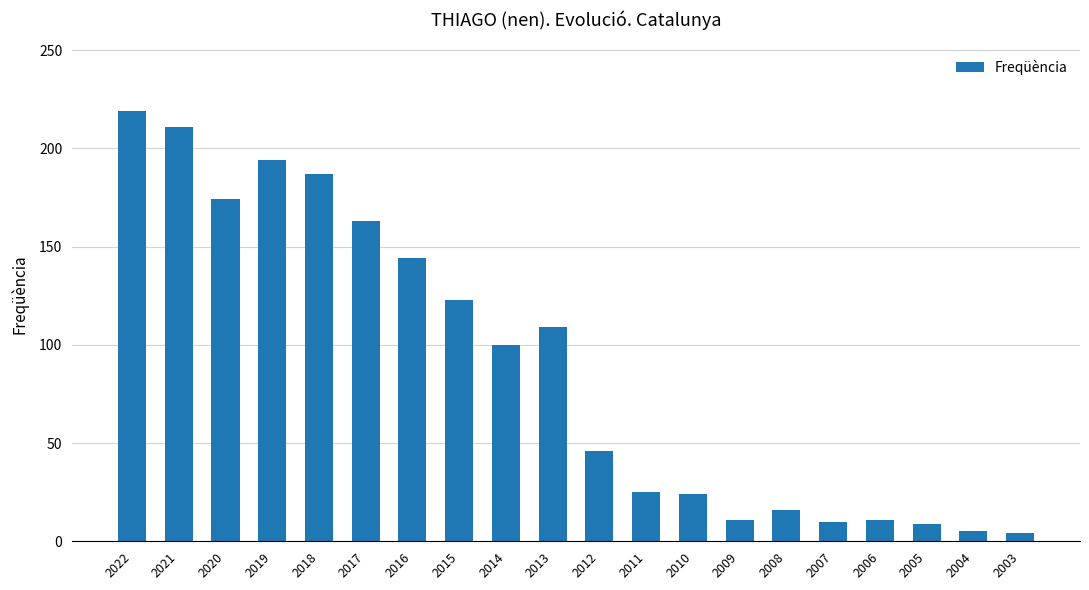

What is the average value?

89